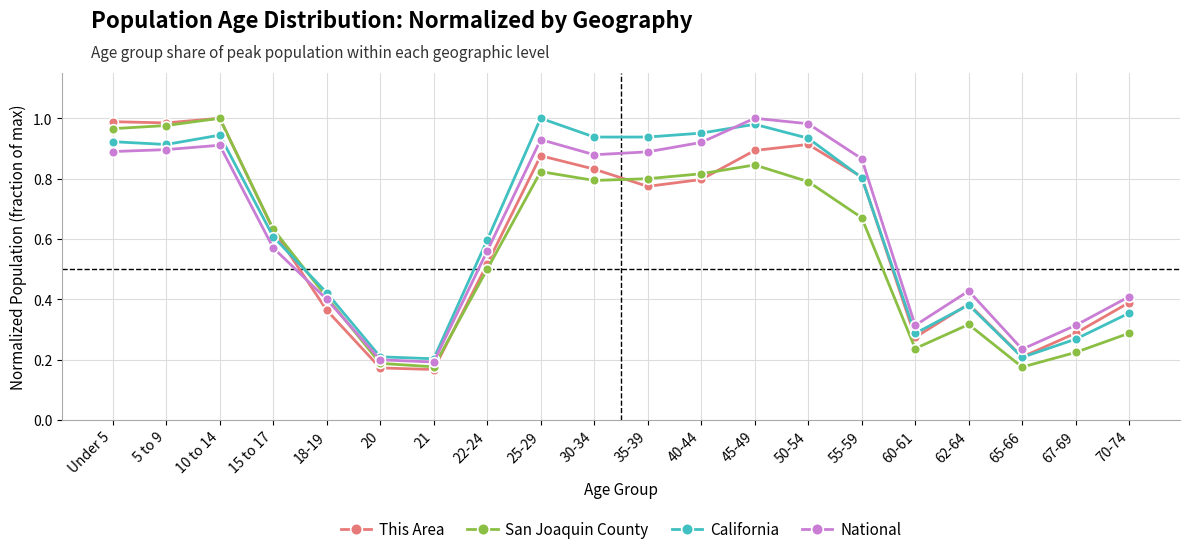

At how many categories does at least one series exceed 0?

20